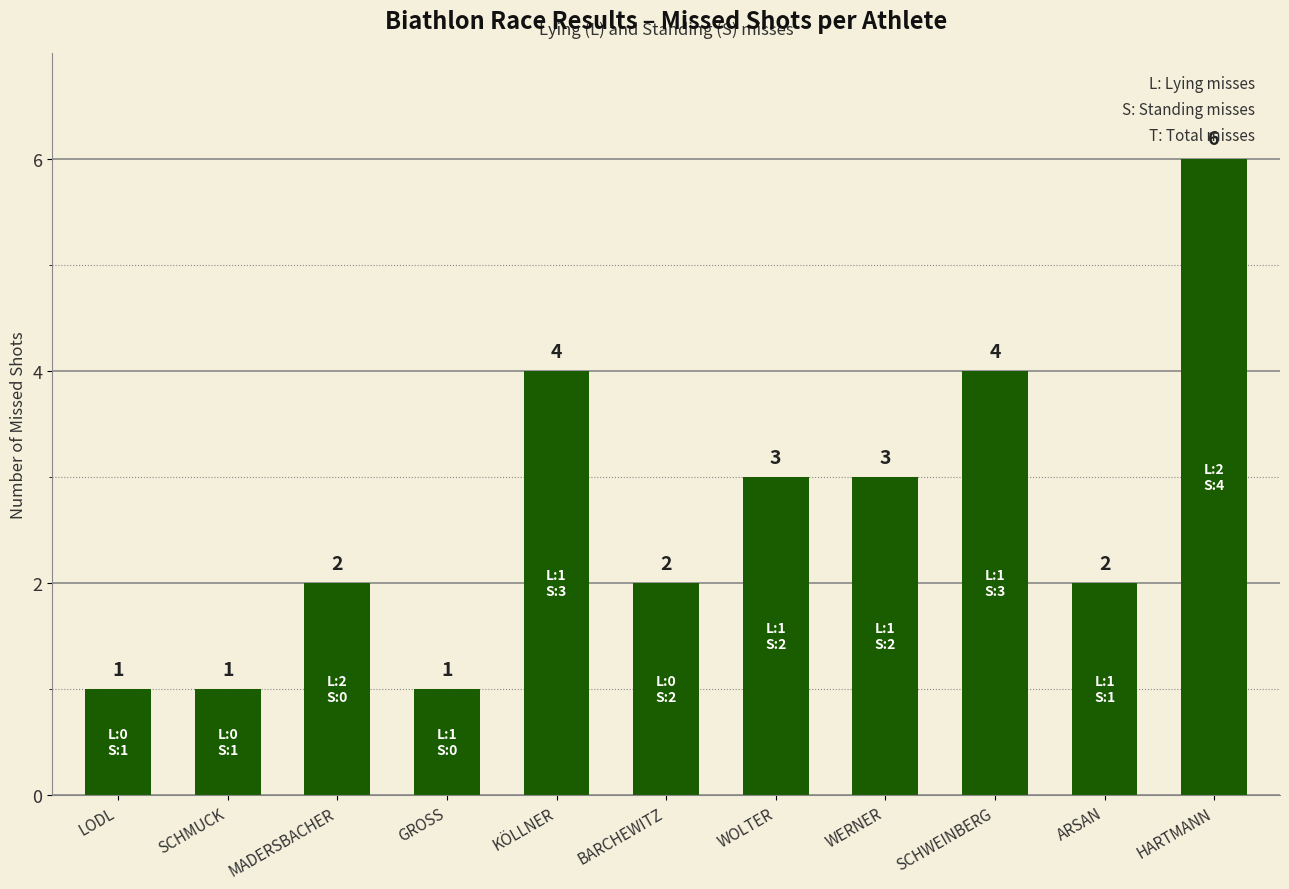

Is it true that the value at HARTMANN is 6?

True